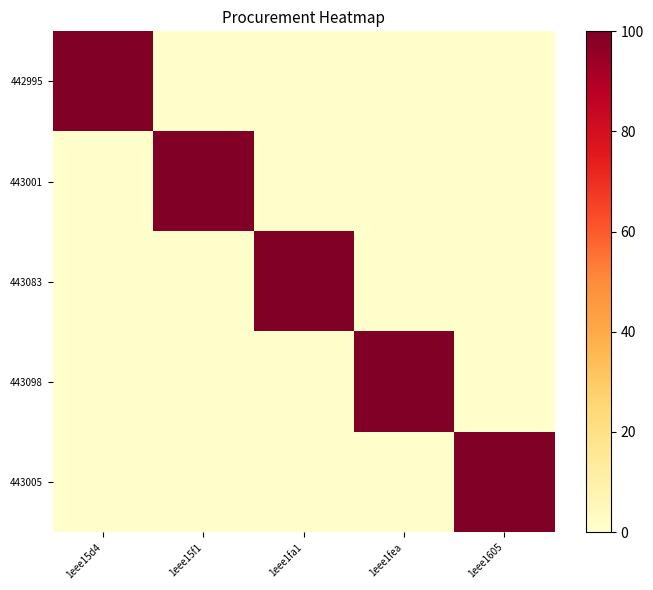

Which series changed the most between 1eee15f1 and 1eee1fea?

443098